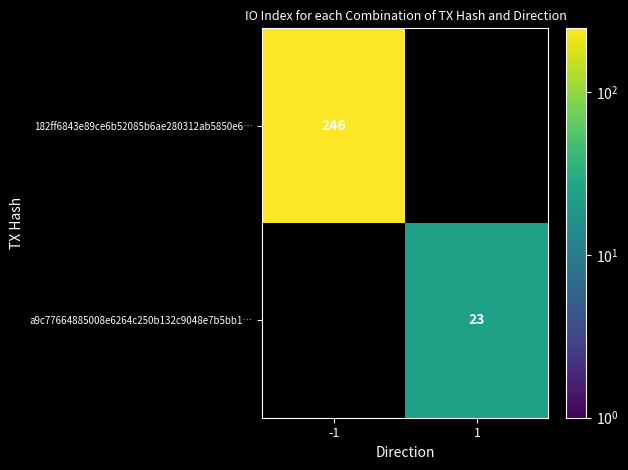

The 182ff6843e89ce6b52085b6ae280312ab5850e6… series shows 365 at -1. True or false?

False